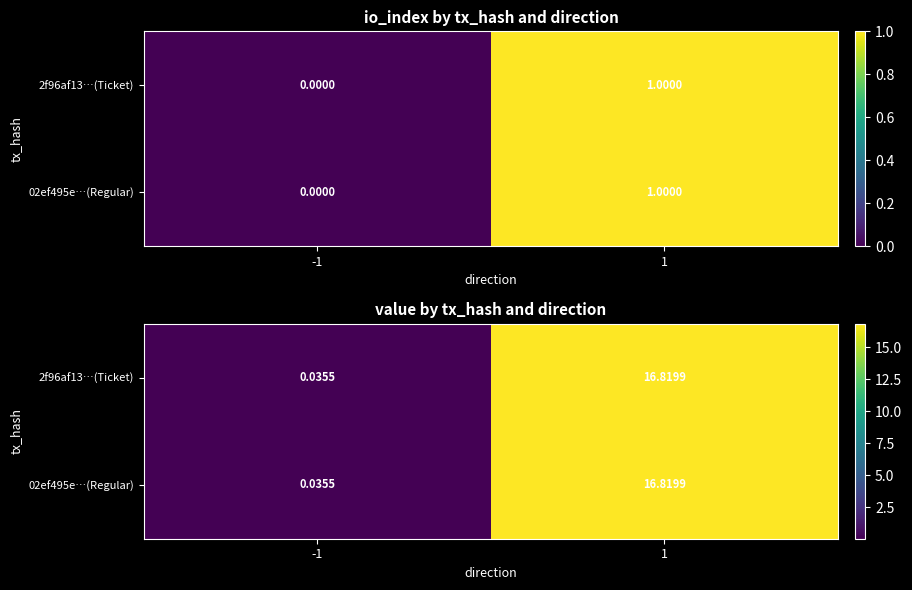

True or false: 02ef495e…(Regular) has a value of 16.8 at 1.

True